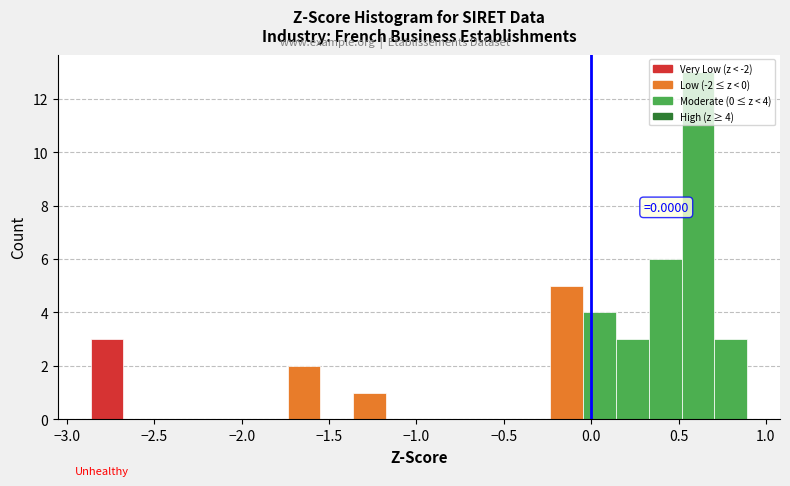

Around what value on the x-axis is the tallest bar? Give the approximate position of its centre, as read against the axis.

0.60